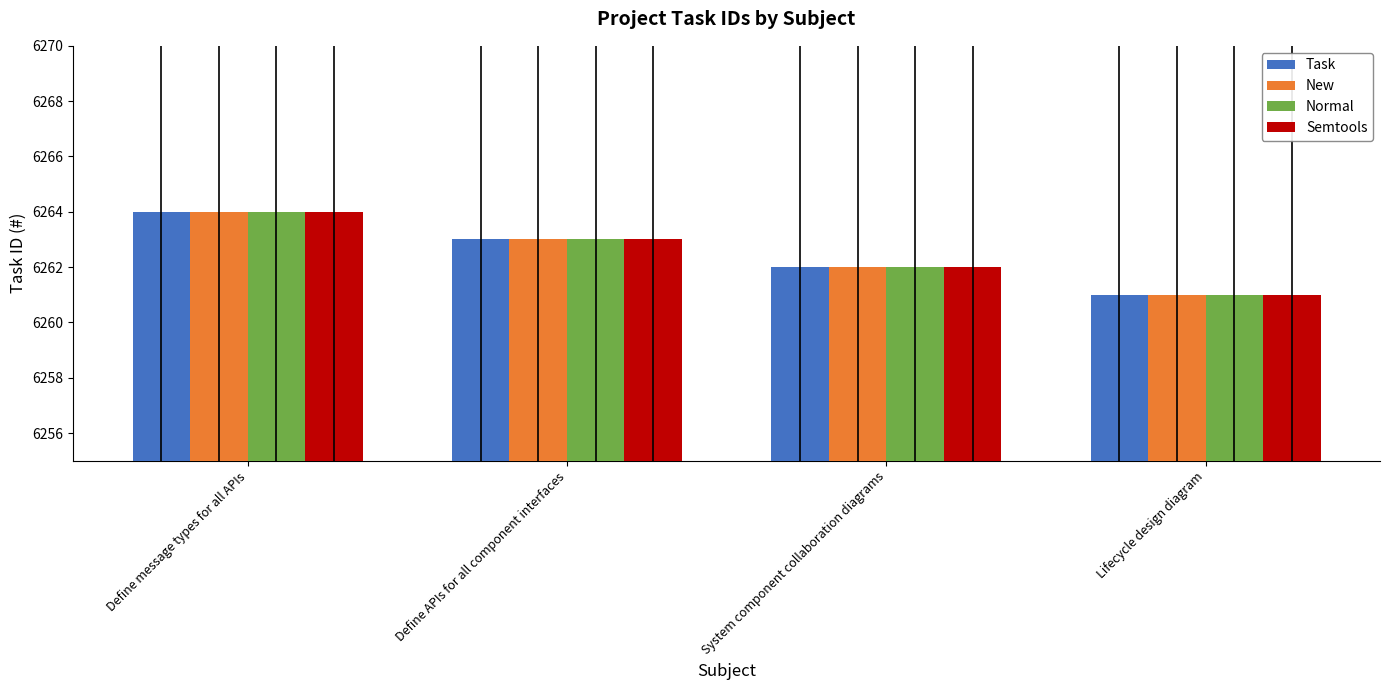

At which label does Normal reach its peak?

Define message types for all APIs